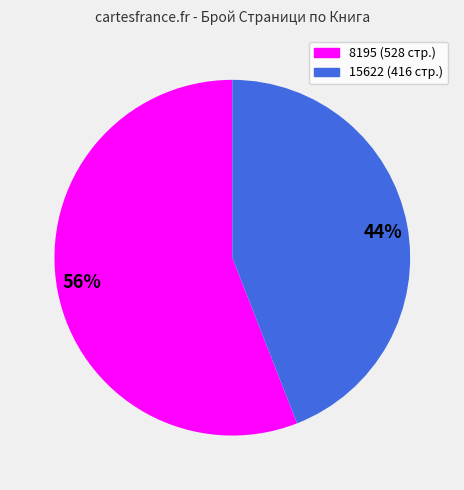

Count the number of slices in the pie.

2